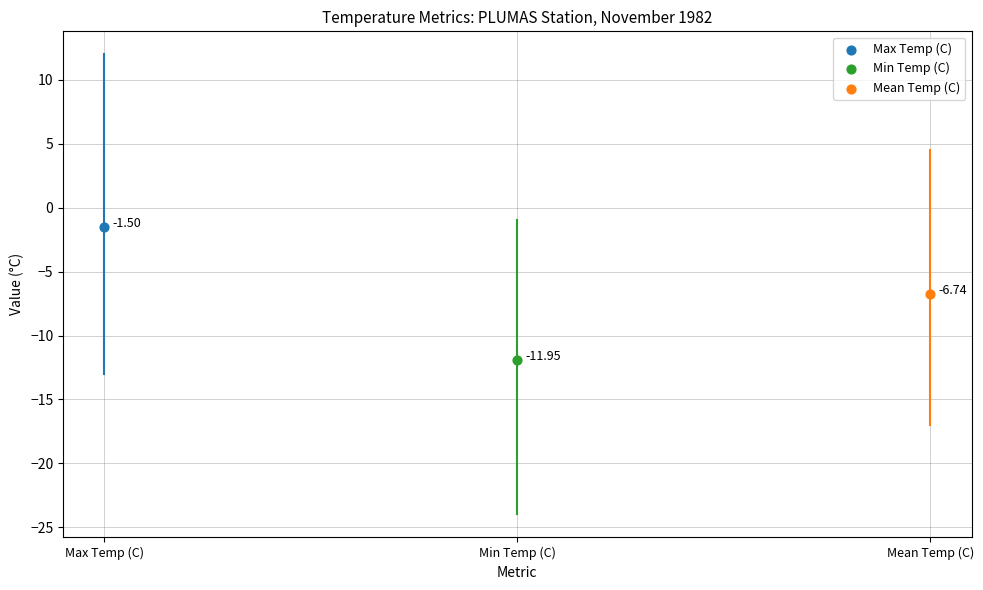

What are all the series names shown in the legend?

Max Temp (C), Min Temp (C), Mean Temp (C)